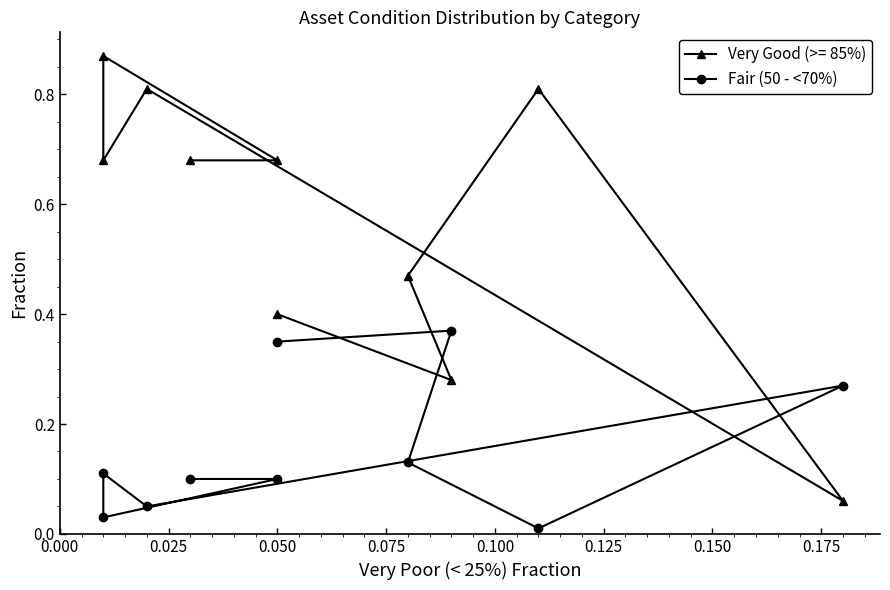

What is the value of the 5th point from the left?

0.1